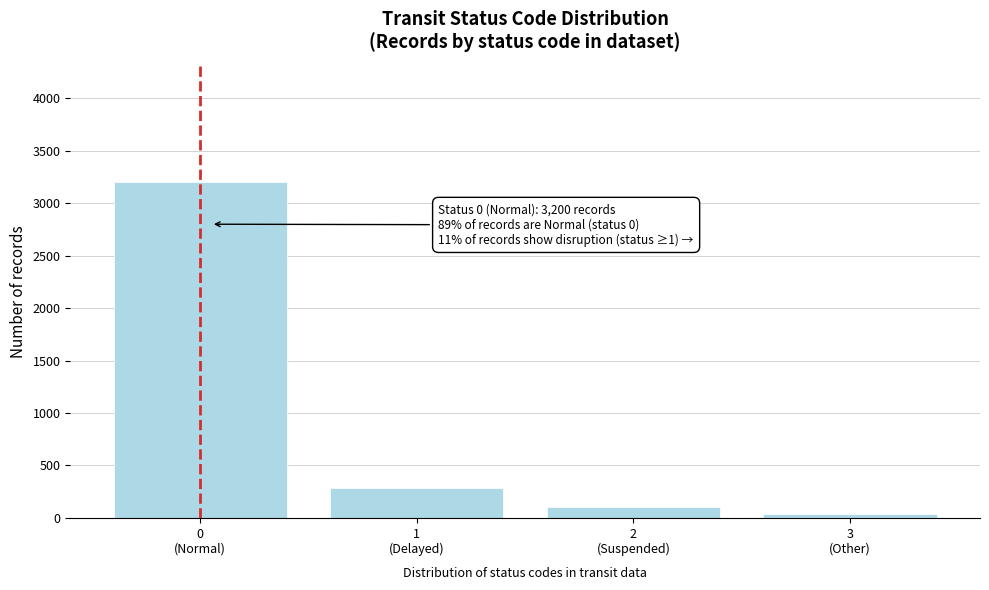

Reading left to right, extract all data points from this chart.

3200	280	100	38